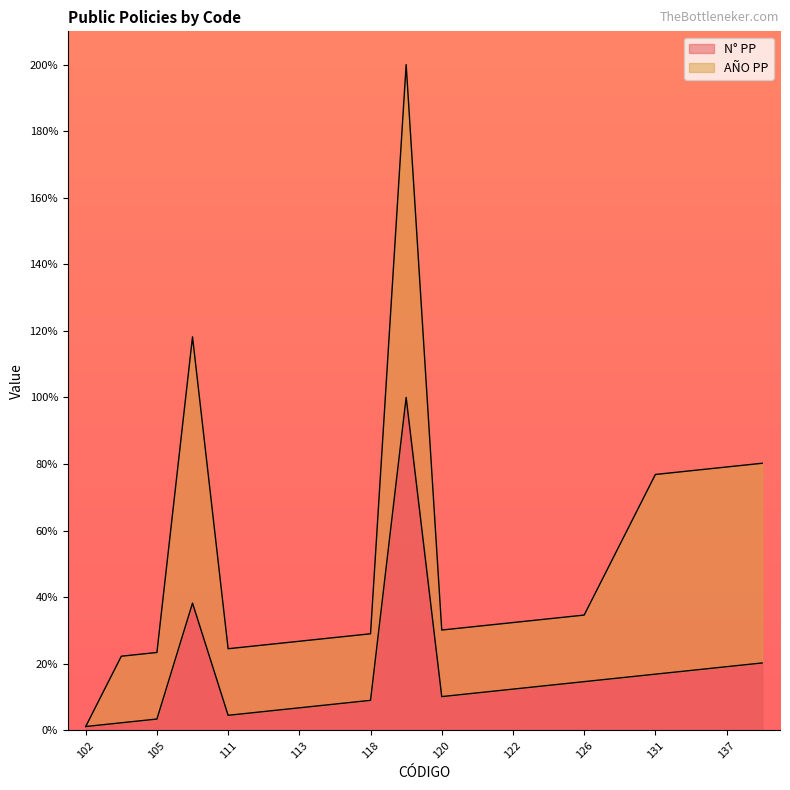

Read the value at 112.

5.6